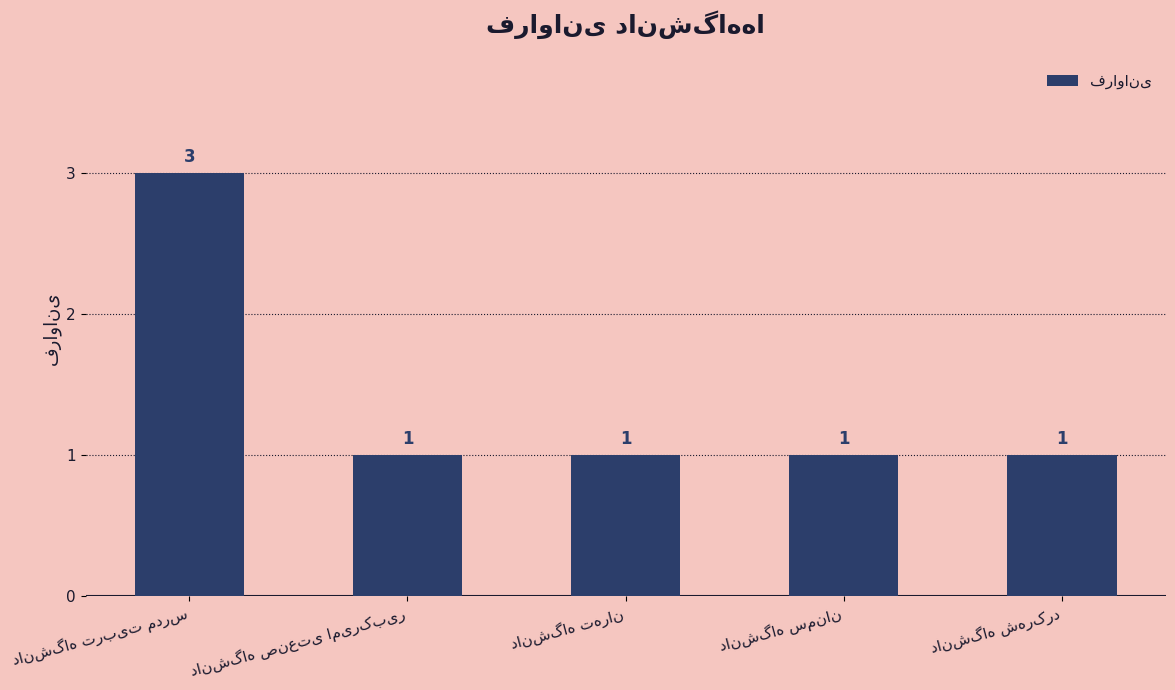

What is the maximum value shown in the chart?

3